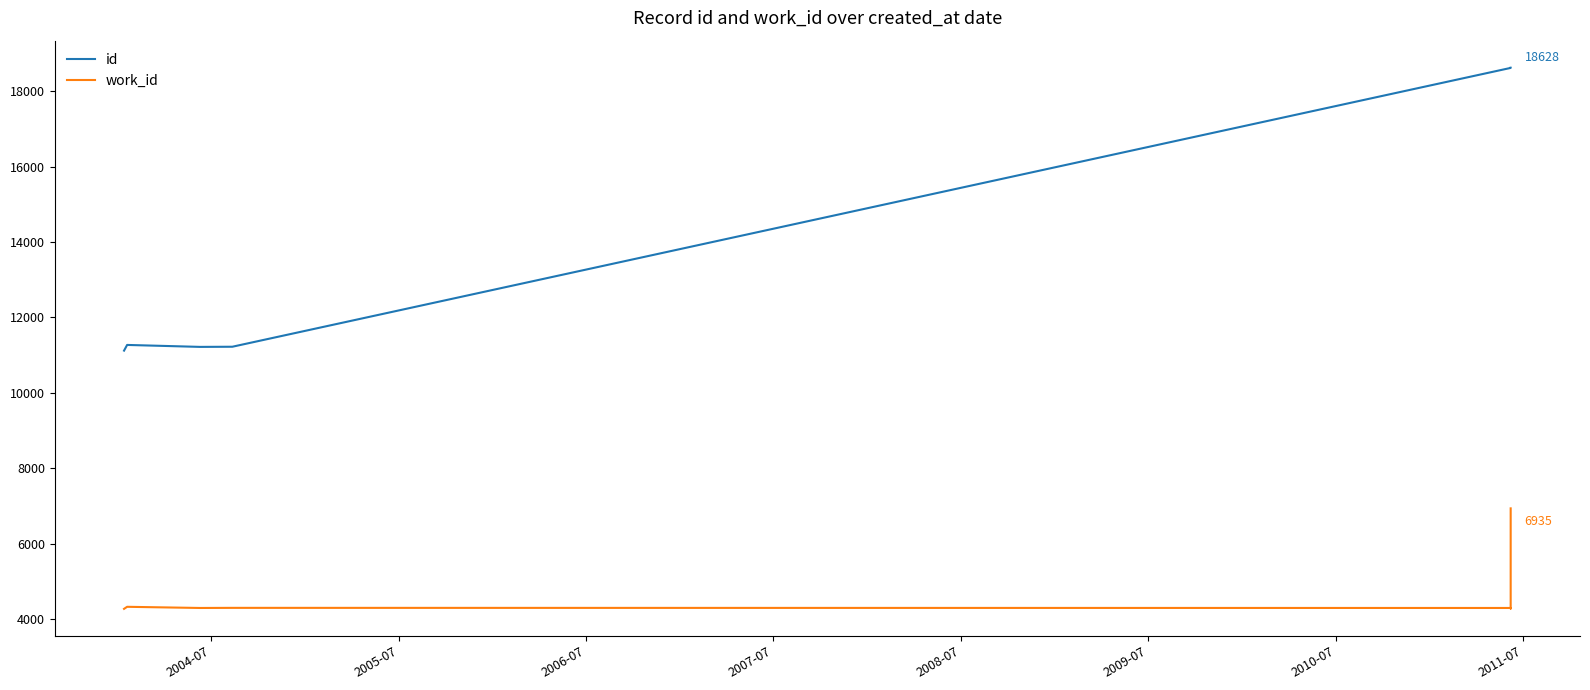

Which series has the widest spread of values?

id